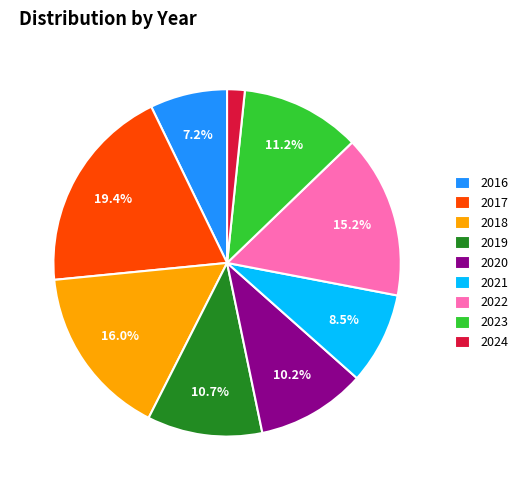

Is the sum of 2024 and 2019 greater than half?

No